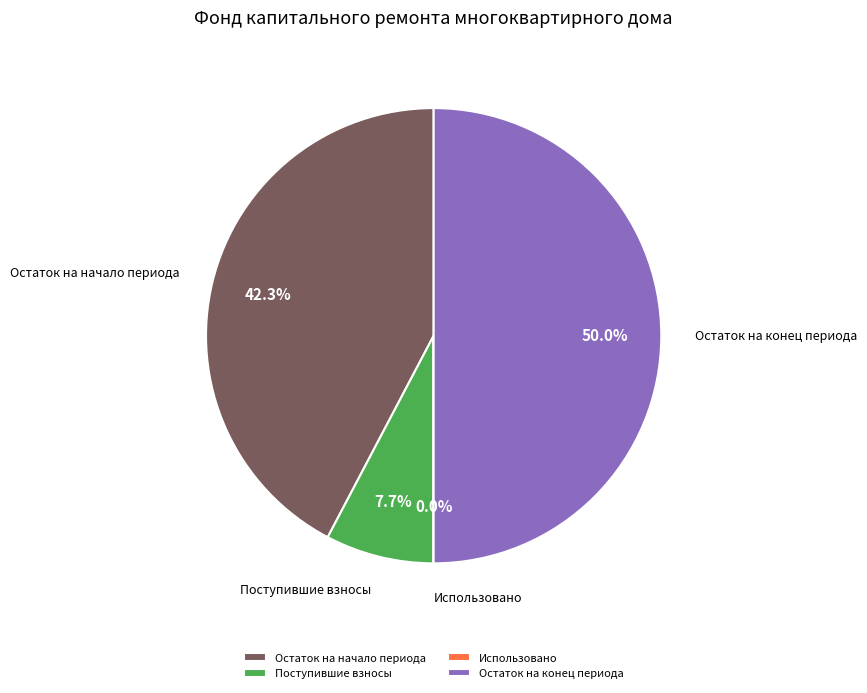

How much of the chart is everything except Поступившие взносы?

92.3%